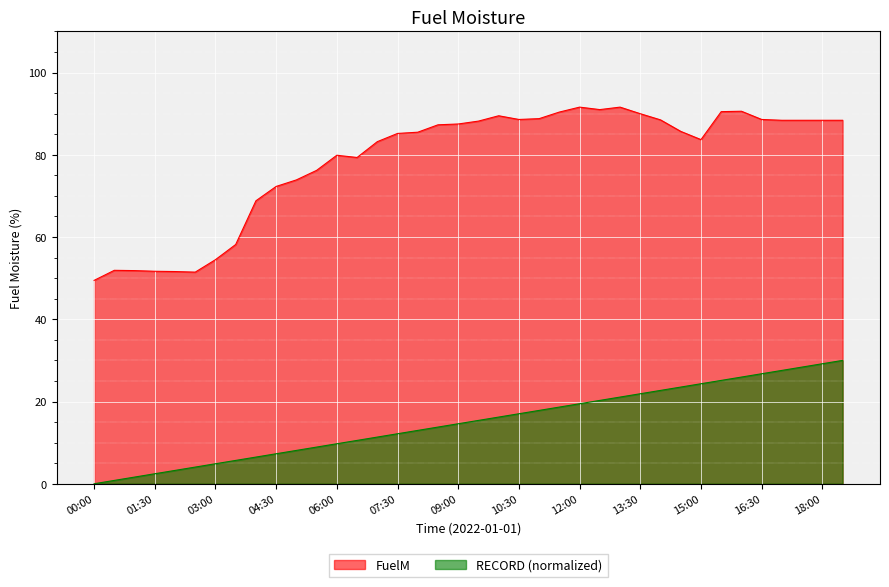

True or false: FuelM and RECORD intersect in this chart.

False